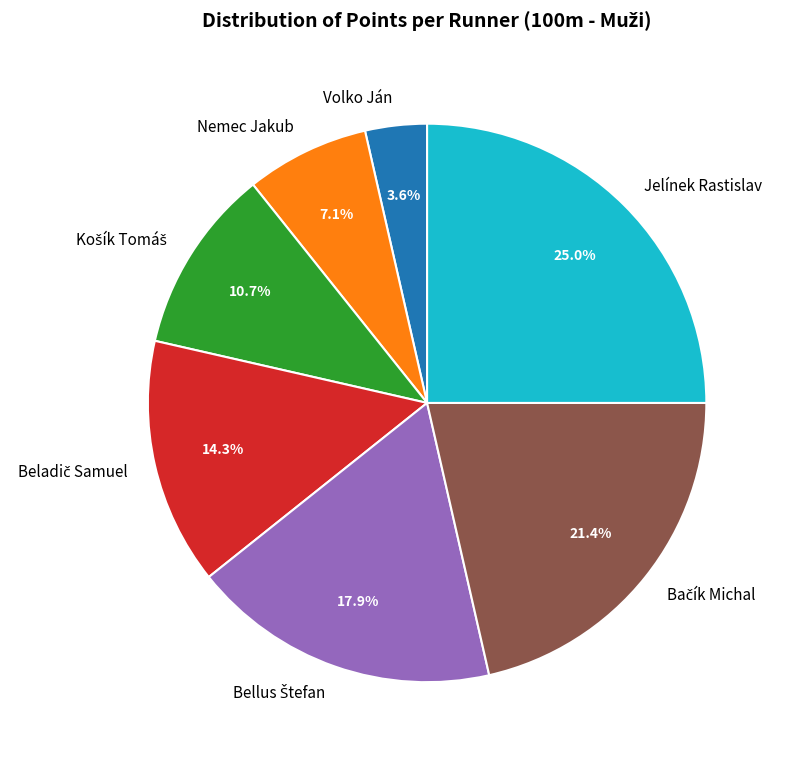

Combined, do Volko Ján and Nemec Jakub account for over 50%?

No